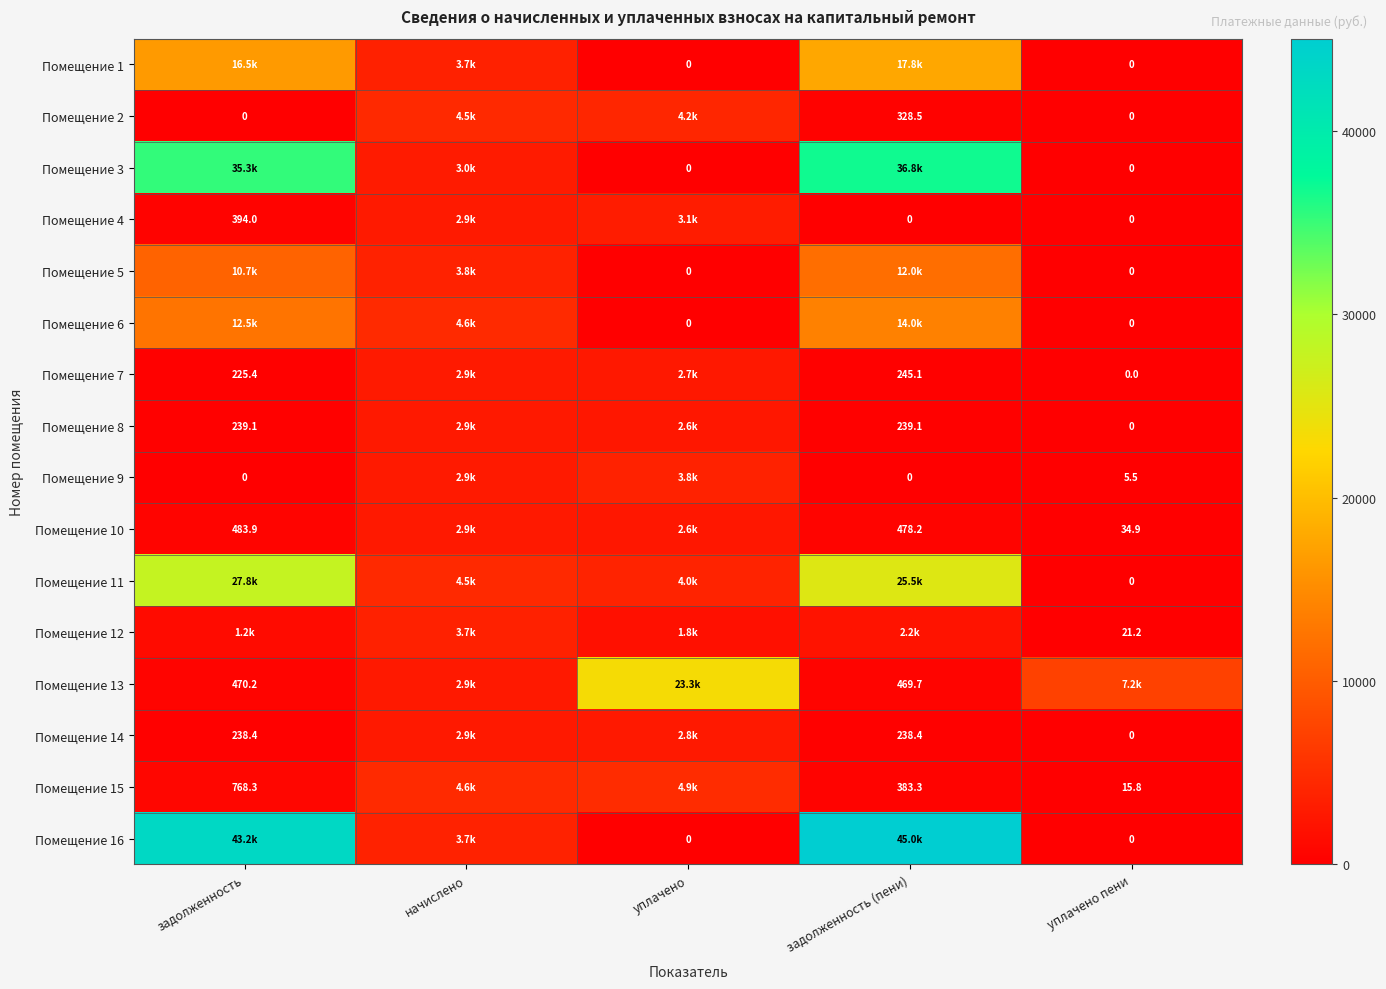

What is the greatest value displayed?

45029.6